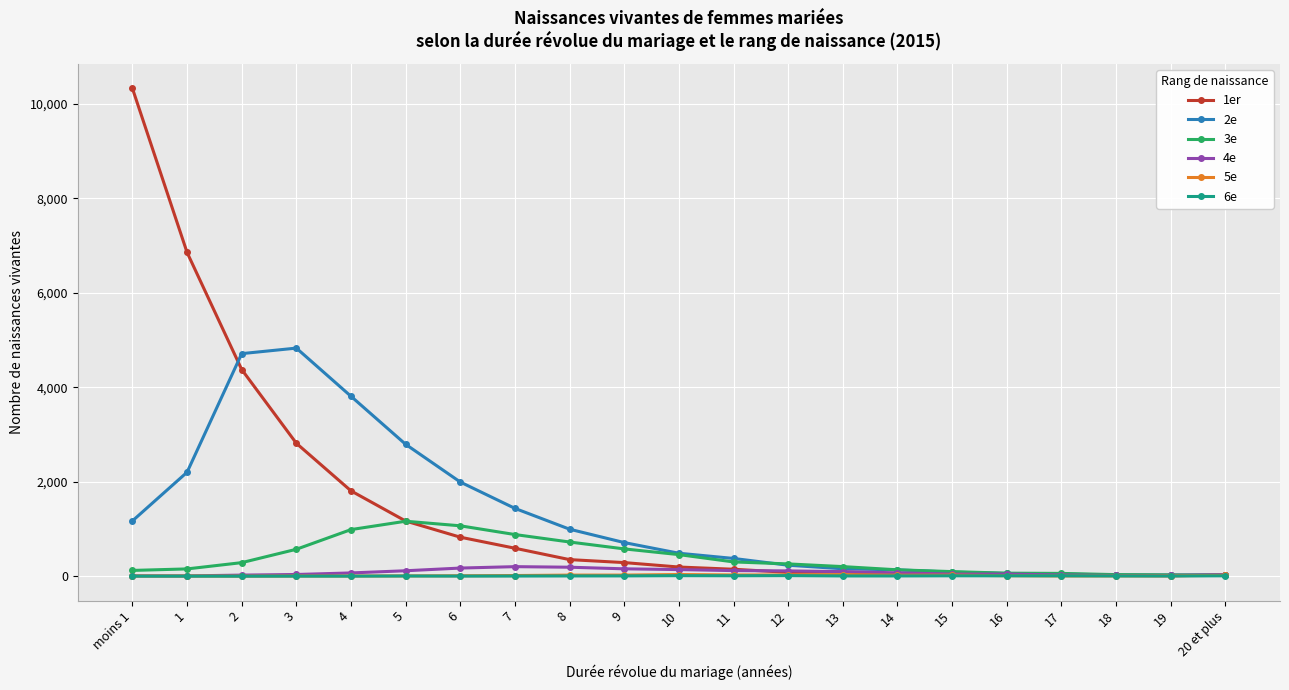

At which category is the sum across all series the highest?

moins 1